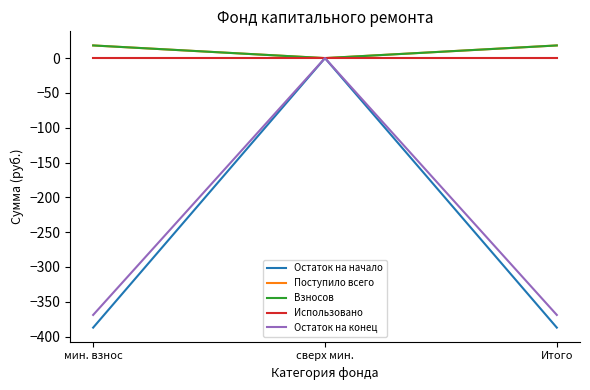

At which label does Использовано reach its minimum?

мин. взнос